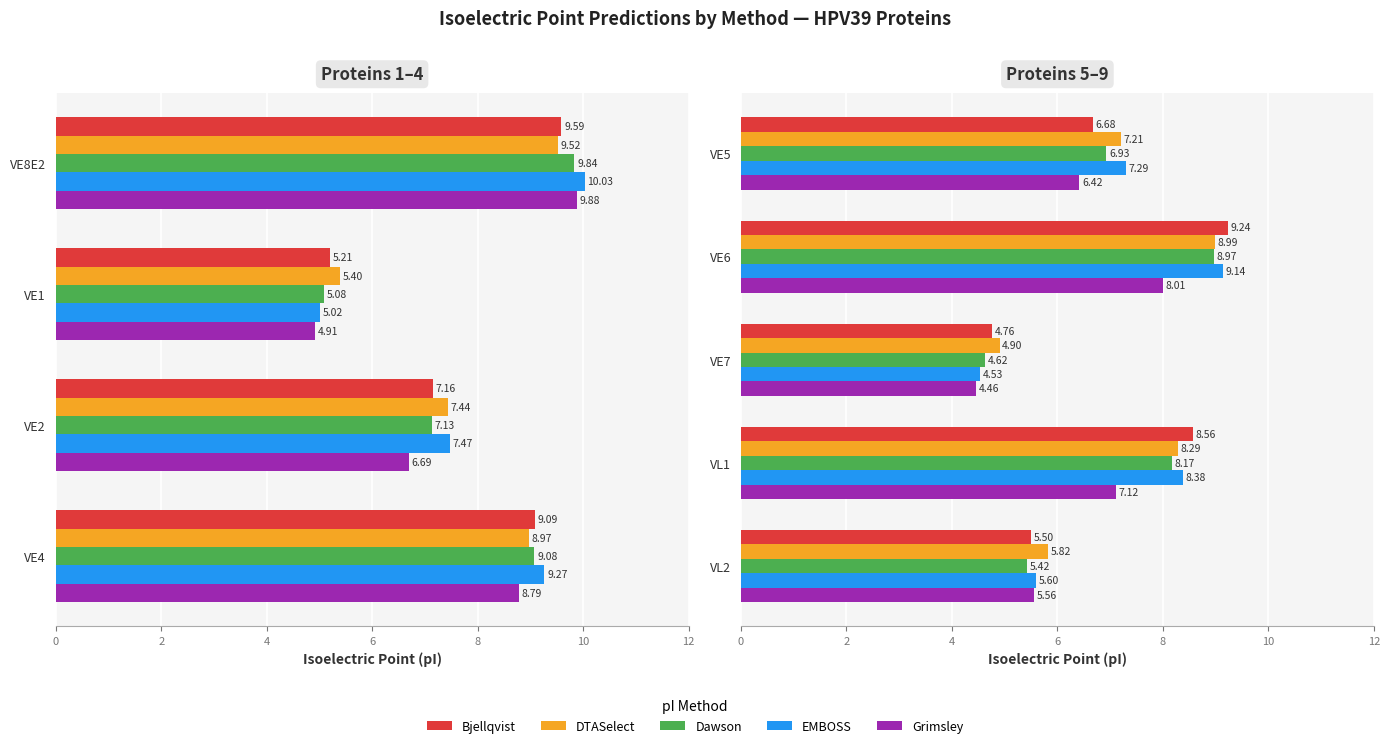

Which series has the widest spread of values?

EMBOSS